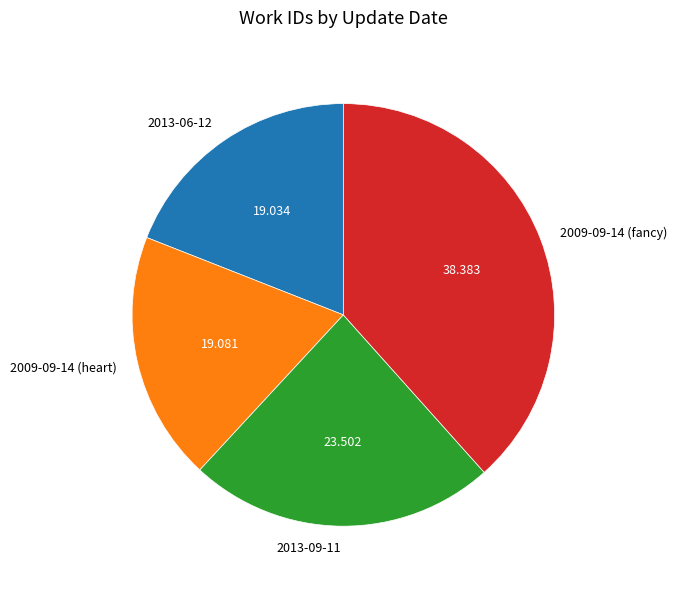

Is there any slice that represents more than half of the pie?

No